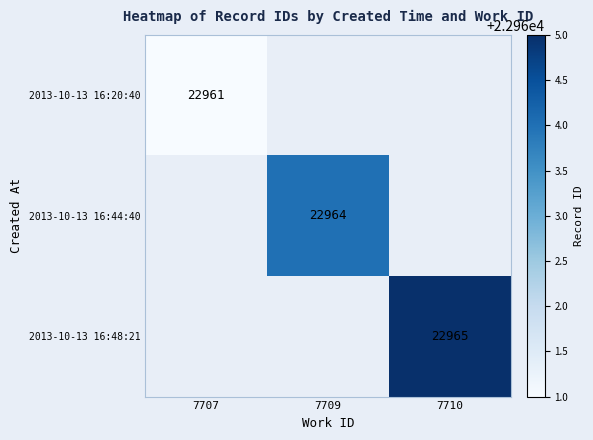

At how many categories does at least one series exceed 22963?

2